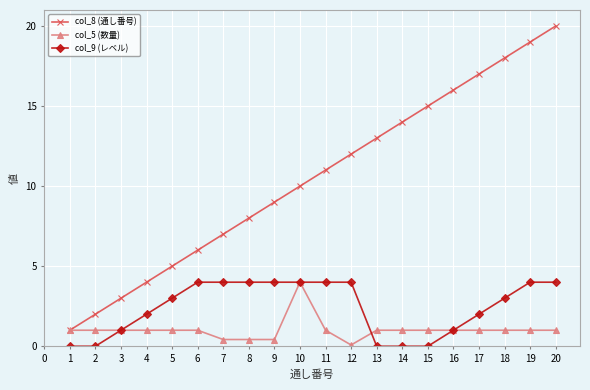

What are all the series names shown in the legend?

col_8 (通し番号), col_5 (数量), col_9 (レベル)